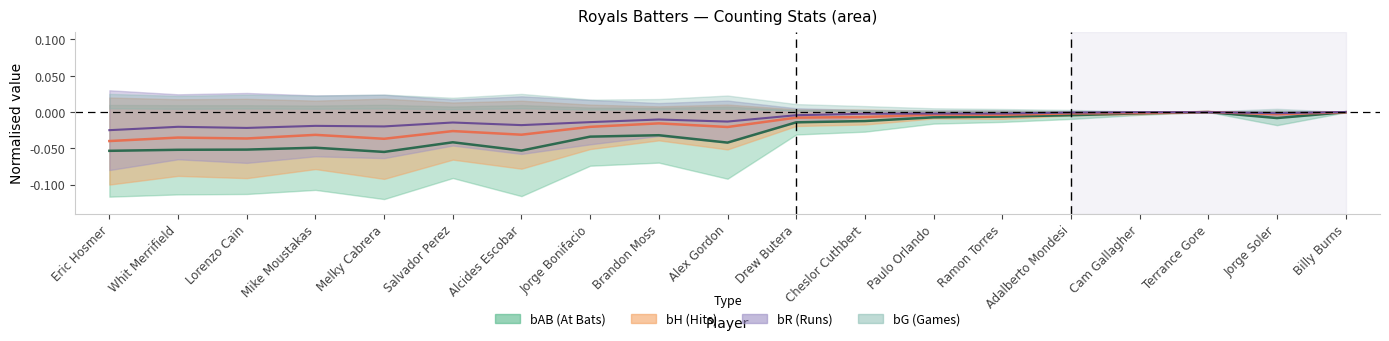

Which series ends up on top after the final intersection of bH and bR?

bR